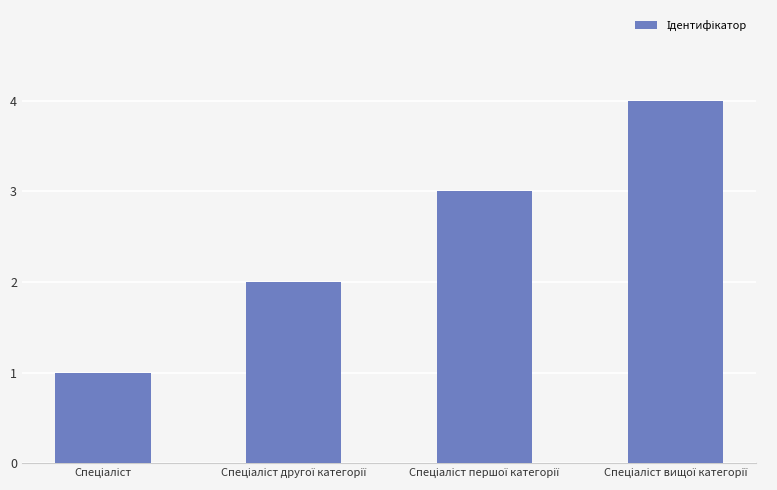

What is the value of the 2nd bar from the left?

2